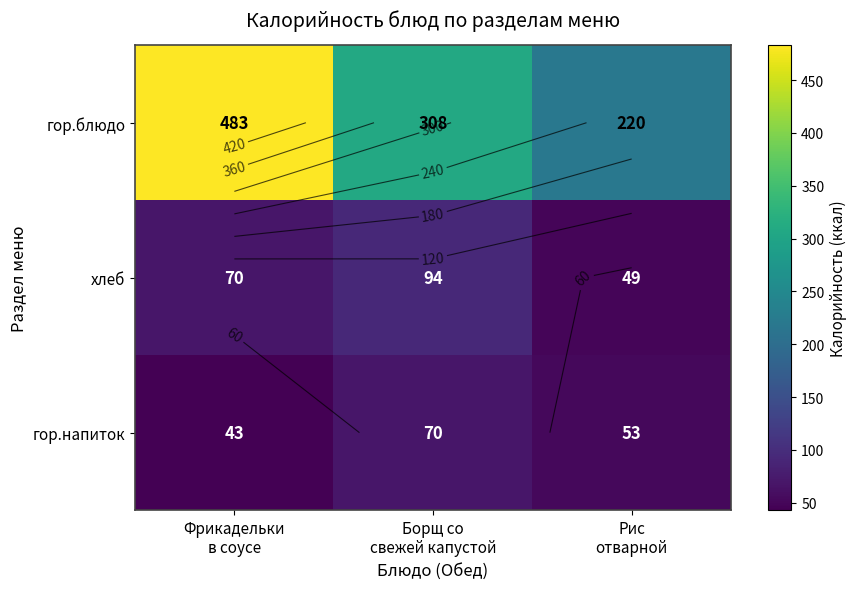

At Фрикадельки в соусе, list the series in order from smallest to largest.

гор.напиток, хлеб, гор.блюдо